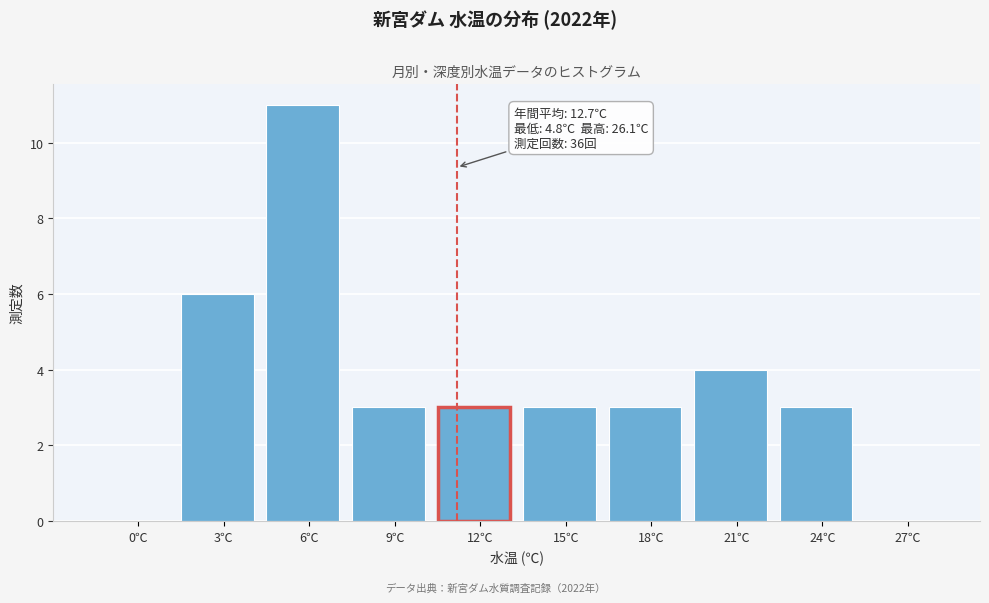

Reading left to right, extract all data points from this chart.

0℃=0	3℃=6	6℃=11	9℃=3	12℃=3	15℃=3	18℃=3	21℃=4	24℃=3	27℃=0